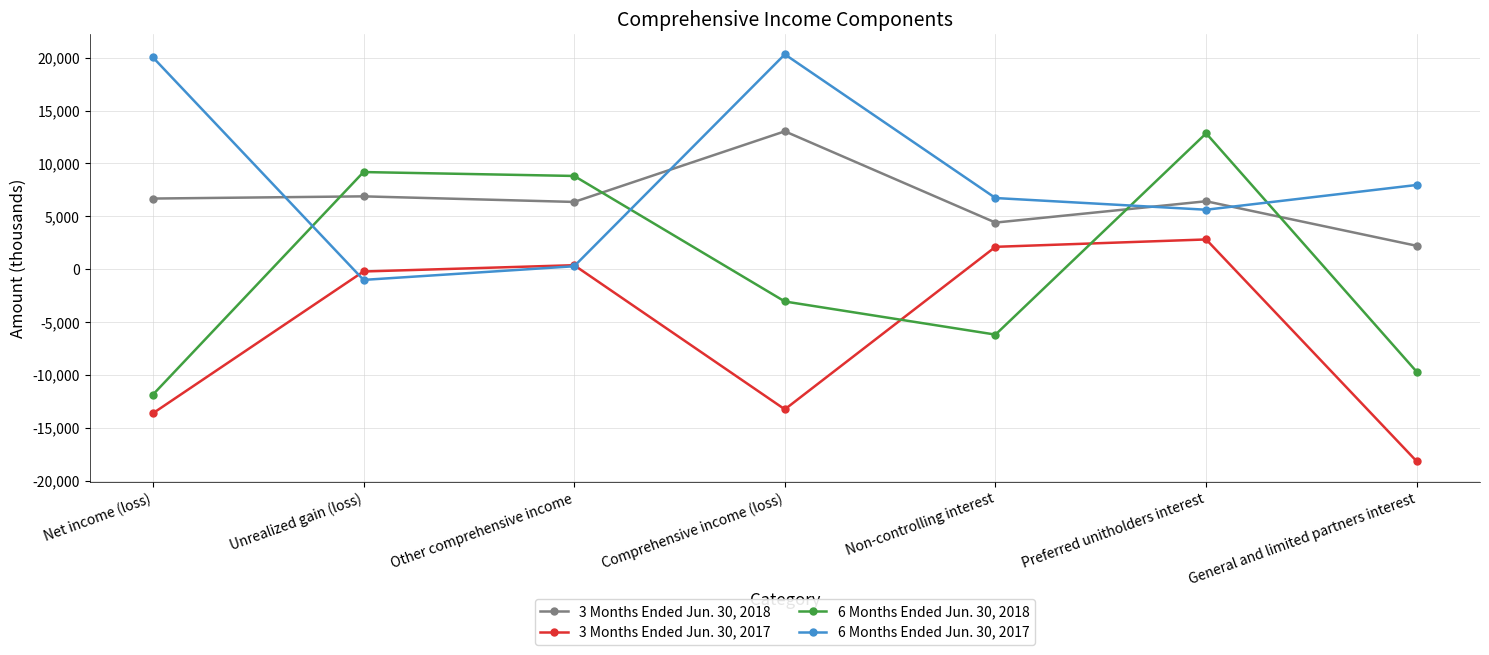

How many interior local peaks does the 6 Months Ended Jun. 30, 2017 series have?

1